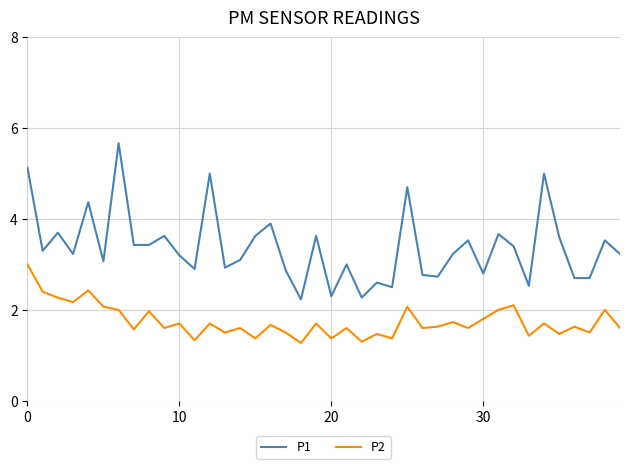

Which series has the largest total across all categories?

P1